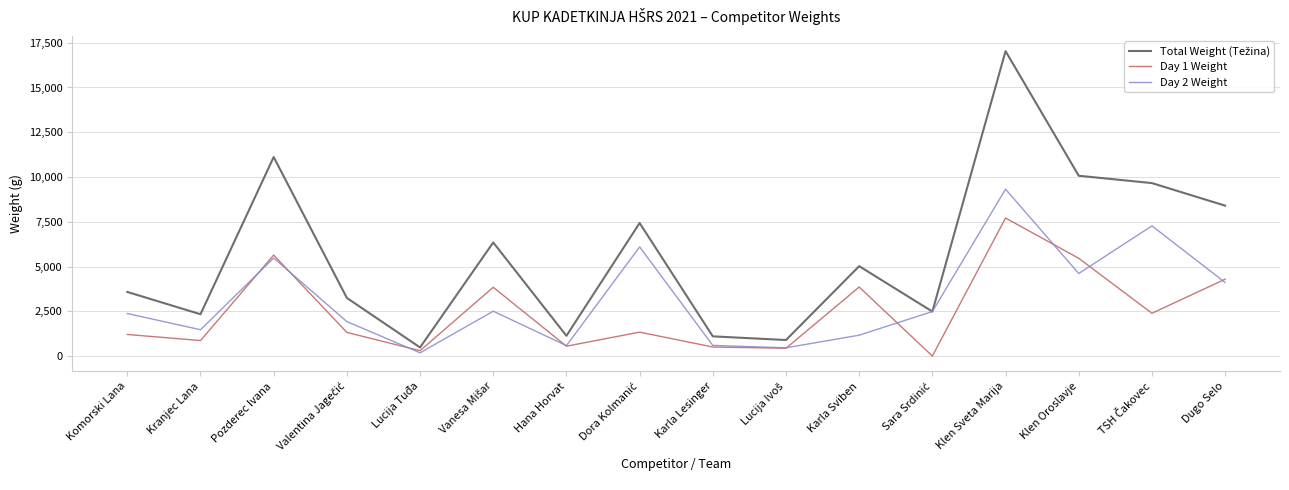

What is the spread (max minus min) of values at Klen Sveta Marija?

9320.0